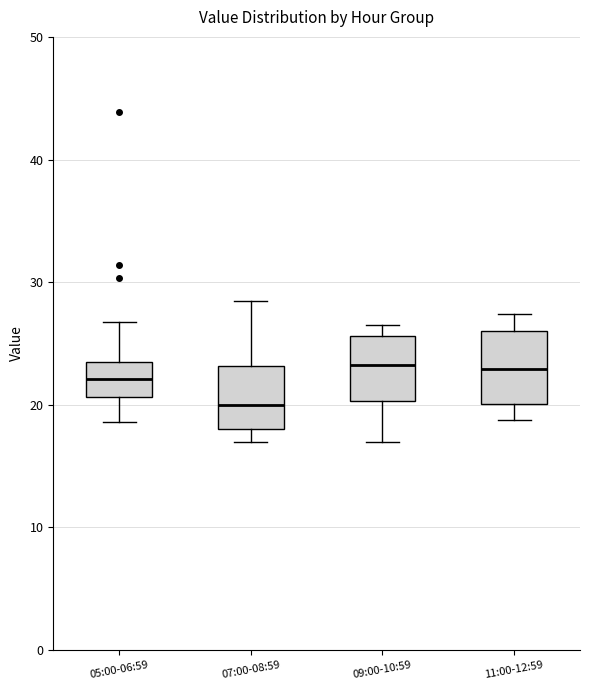

Where is the lower edge of the box for 11:00-12:59 on the y-axis? The values are not printed on the chart, so give them approximately, as read against the axis.

20